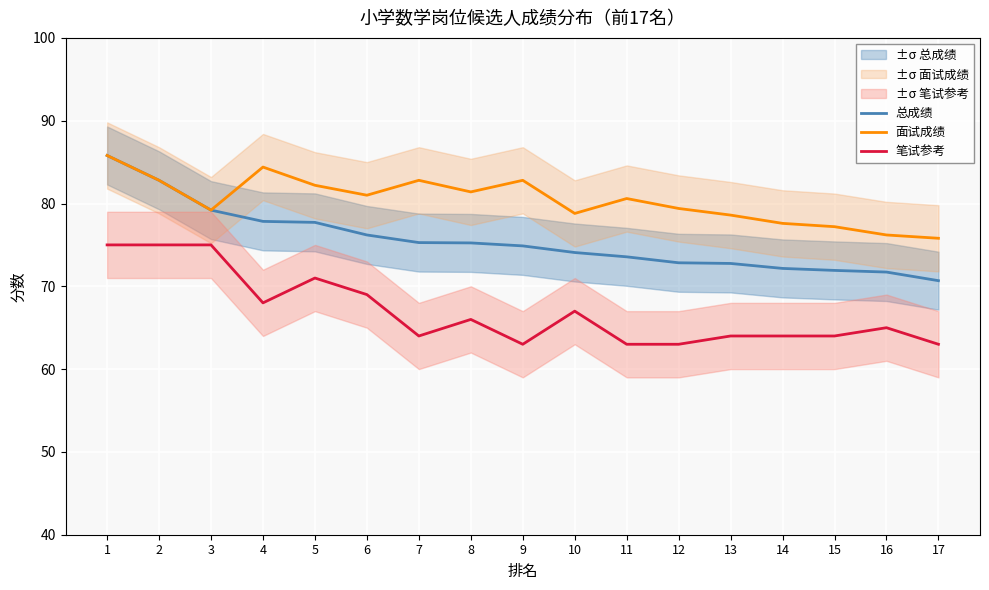

What is the highest value of the 面试成绩 series?

85.8